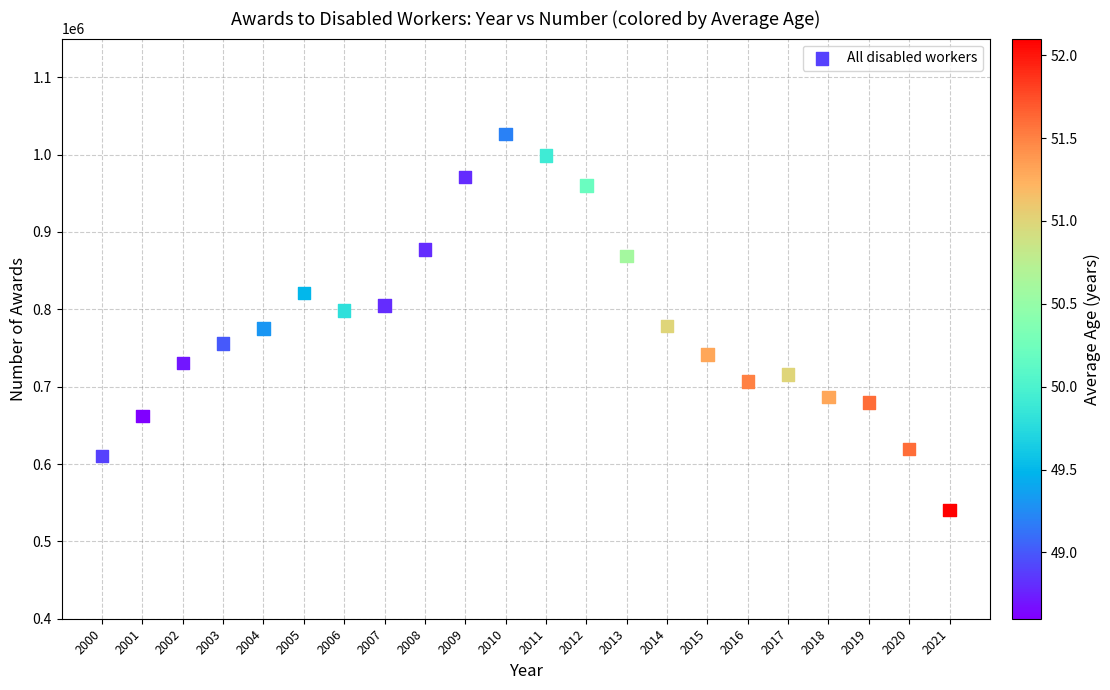

What is the range of Y values (max minus min)?

486635